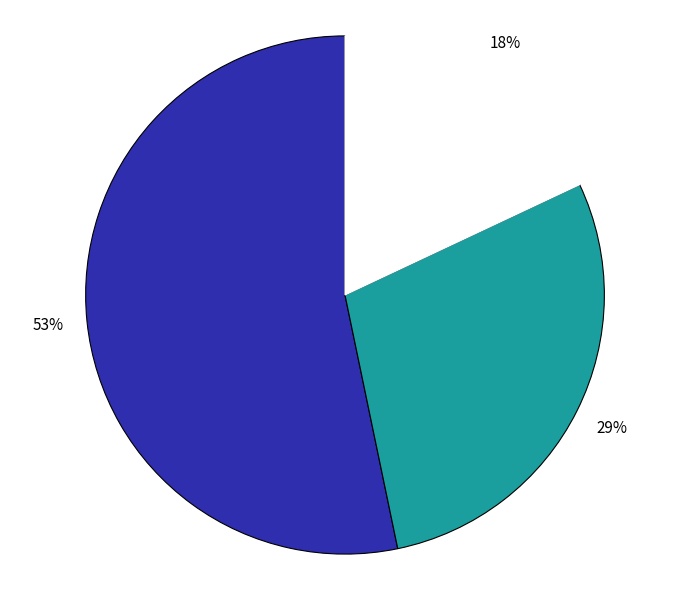

Does any single category account for the majority?

Yes